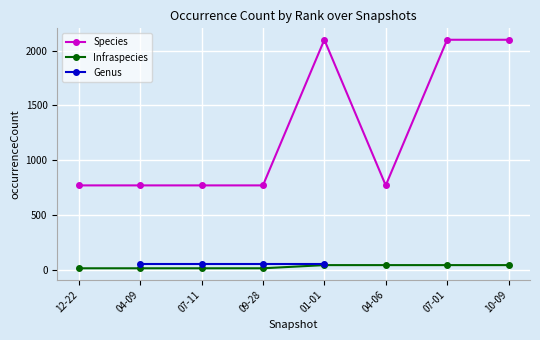

What is the maximum value shown in the chart?

2099